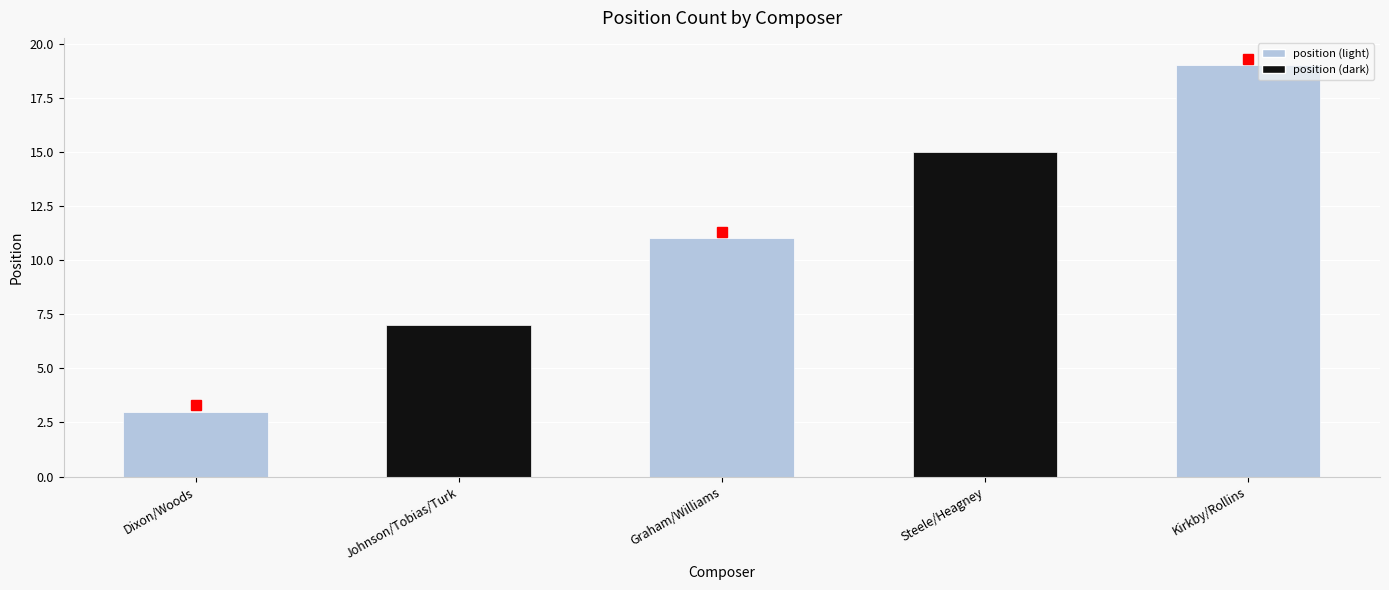

Approximately how many times larger is the value at Johnson/Tobias/Turk compared to Dixon/Woods?

2.3